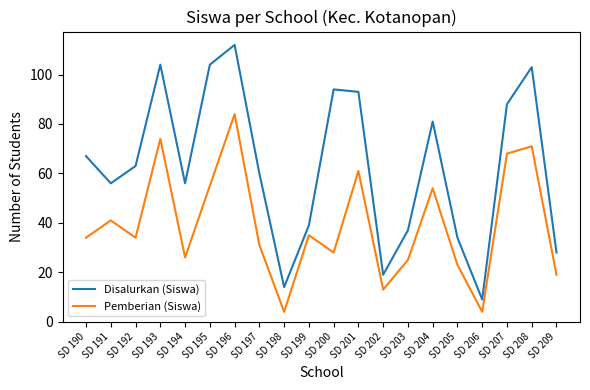

Which category has the highest value in the Pemberian (Siswa) series?

SD 196